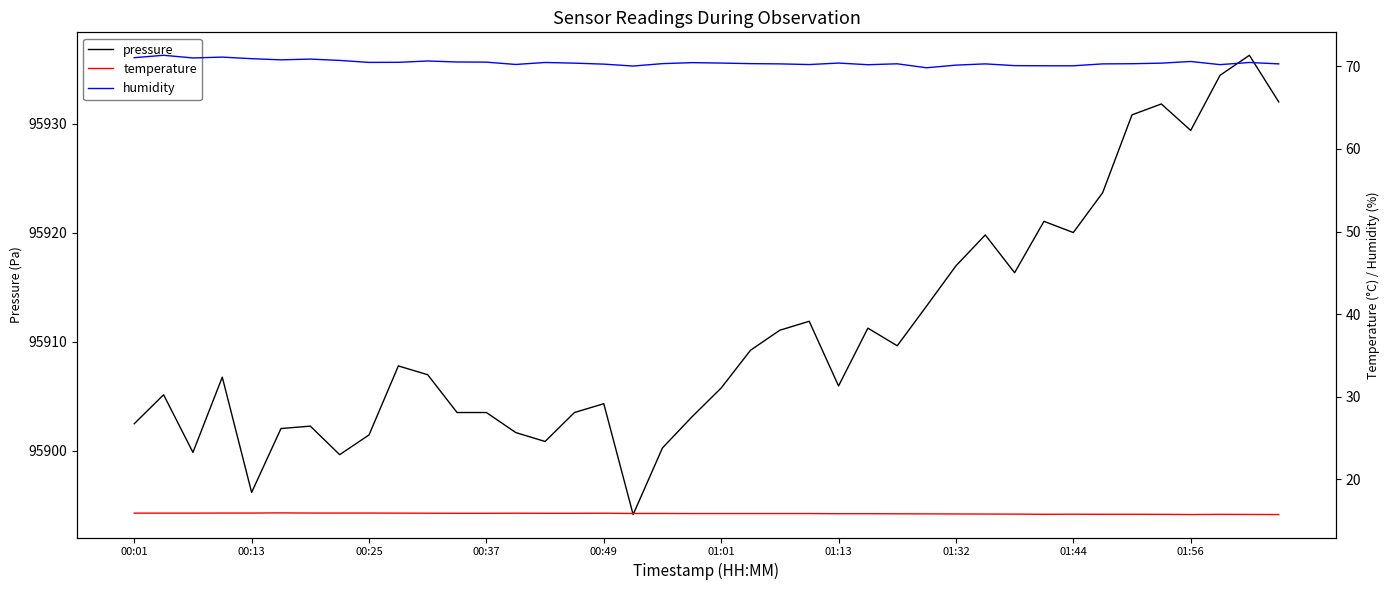

True or false: temperature and humidity cross at least once.

False